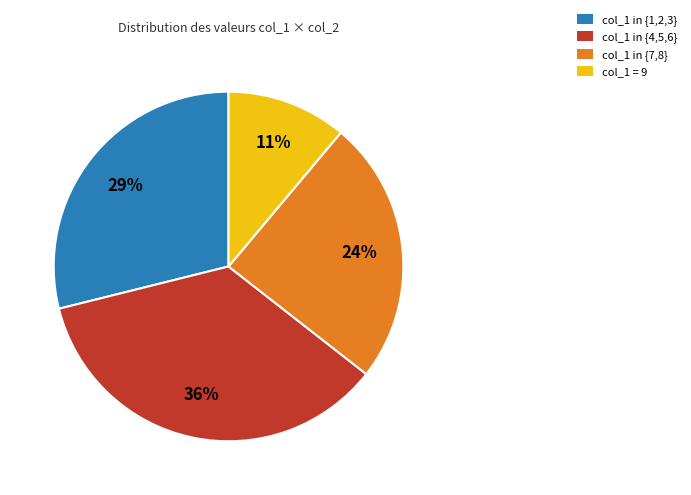

What is the ratio of the value at col_1 = 9 to the value at col_1 in {1,2,3}?

0.4